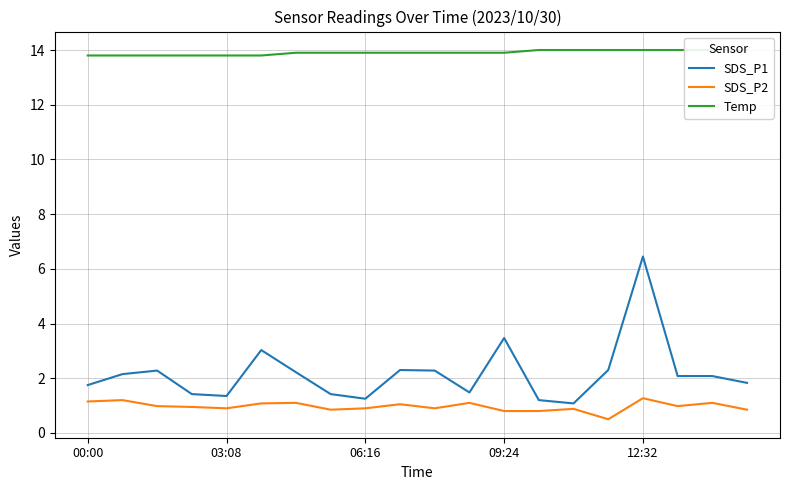

The value of SDS_P1 at 06:16 is 1.2. True or false?

True